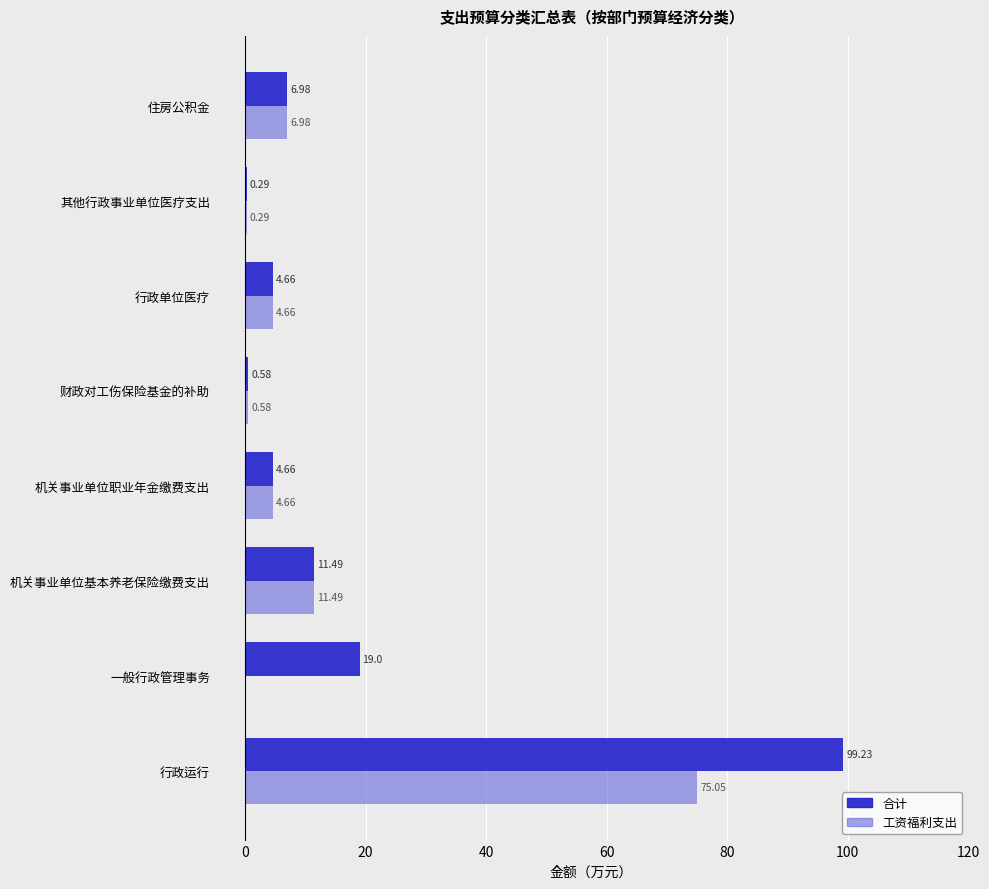

What is the sum of all 工资福利支出 values?

103.7